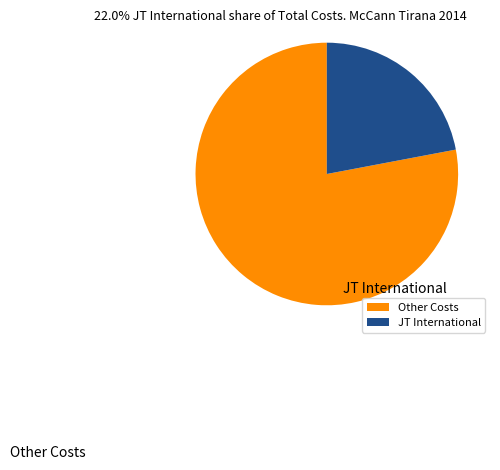

Is there a majority slice in this chart?

Yes